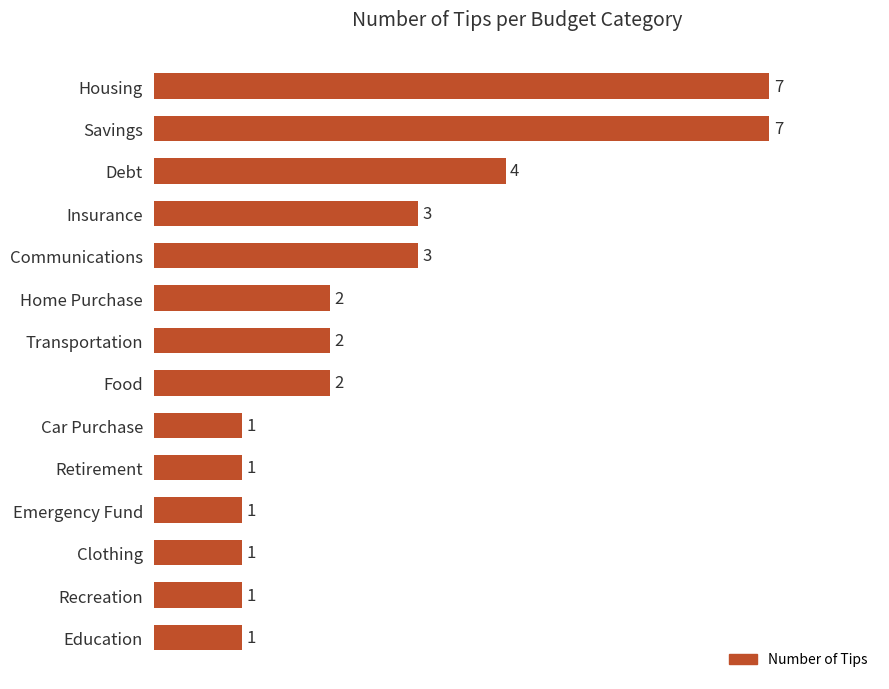

What is the change in value from Communications to Housing?

+4